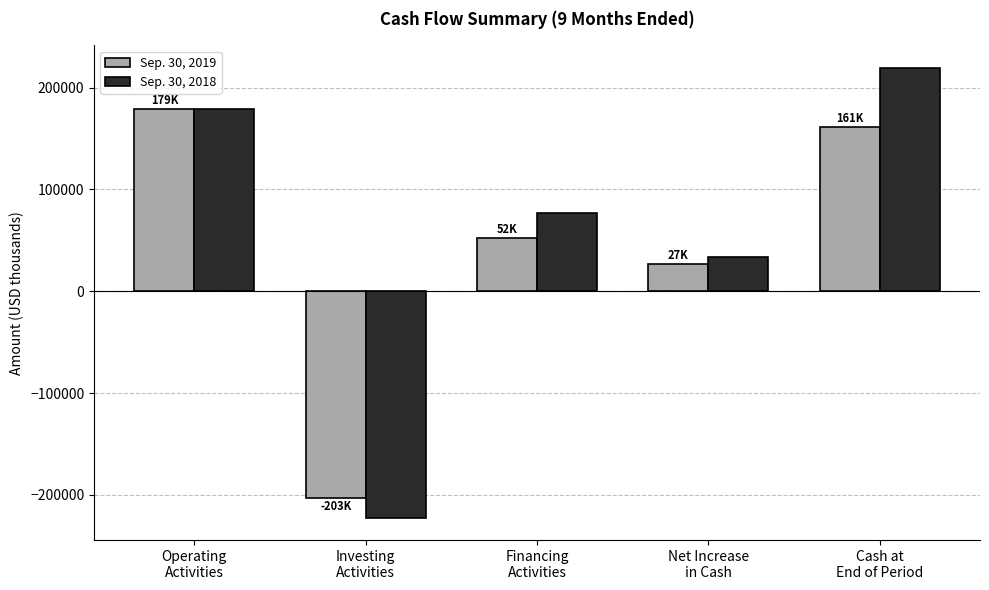

What are all the series names shown in the legend?

Sep. 30, 2019, Sep. 30, 2018